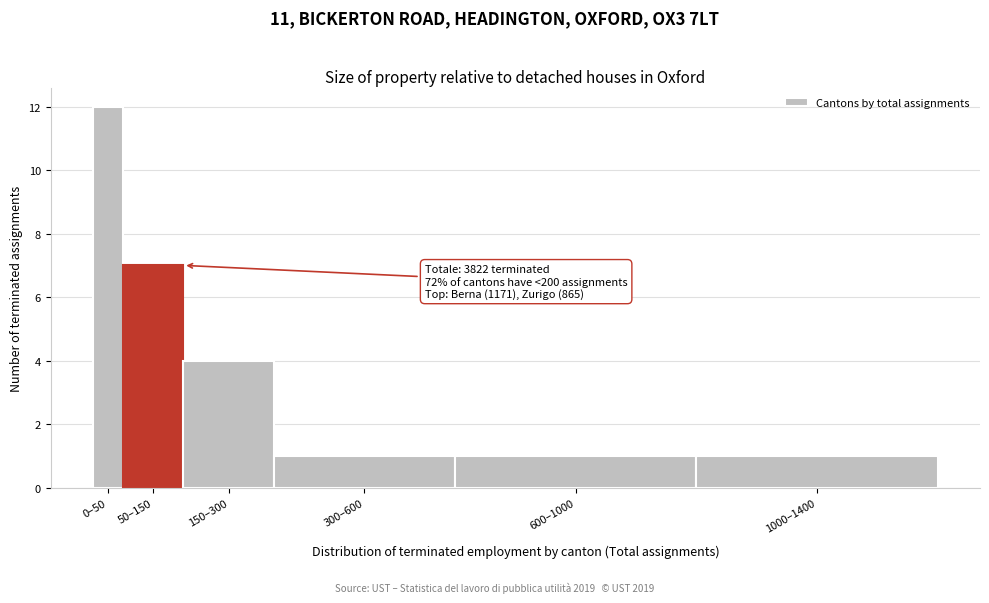

Reading left to right, transcribe all the data shown in this chart.

12	7	4	1	1	1